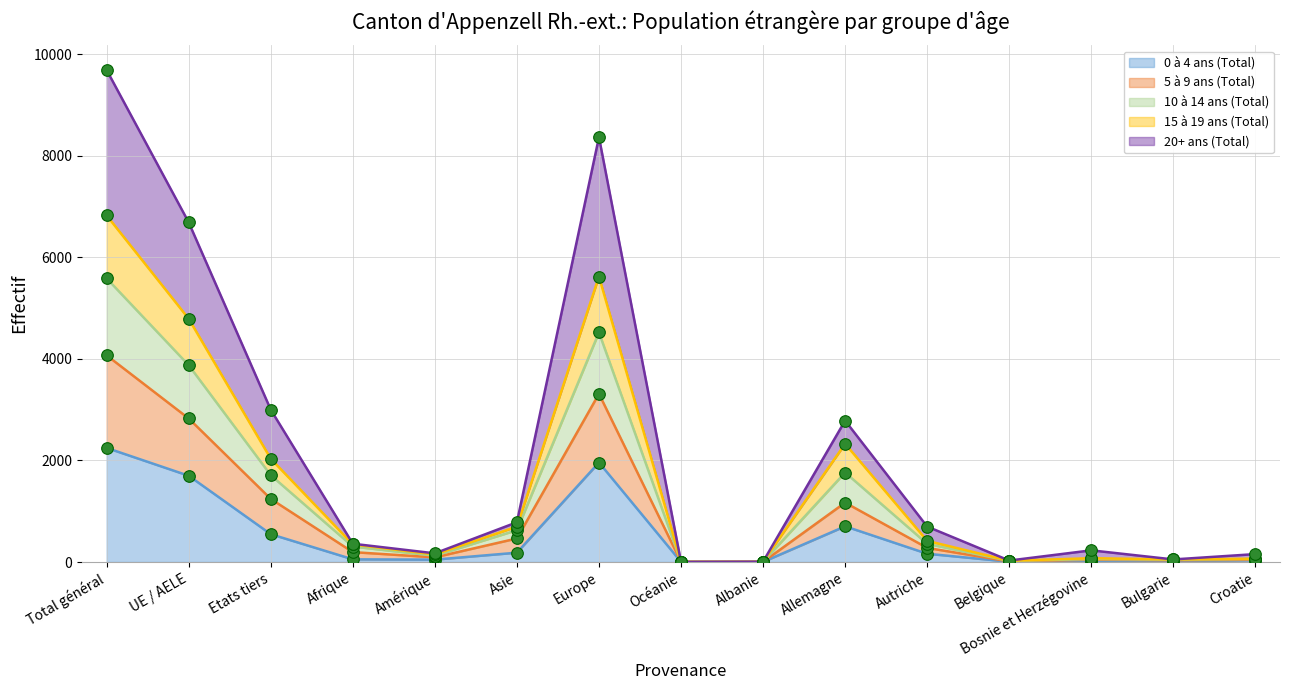

Which series has the largest total across all categories?

20+ ans (Total)